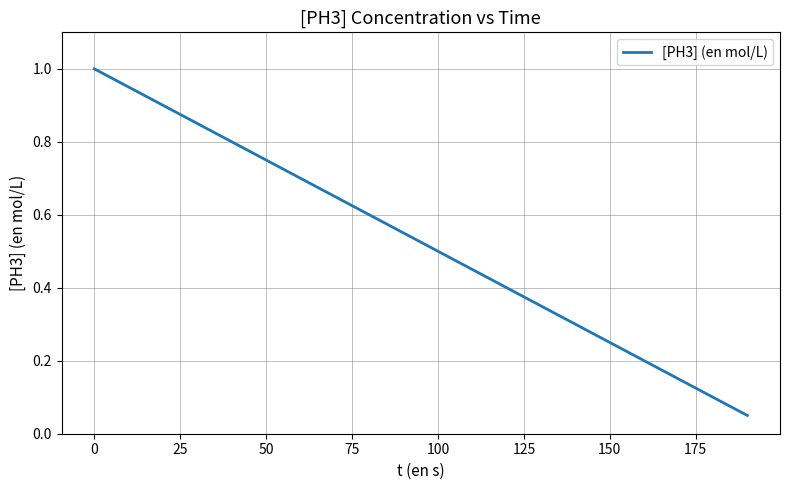

What is the maximum value shown in the chart?

1.0